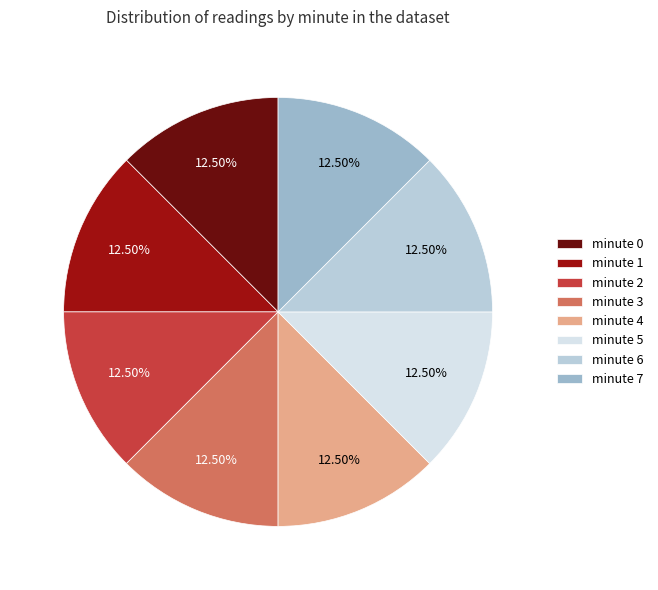

Approximately how many times larger is the value at minute 2 compared to minute 7?

1.0